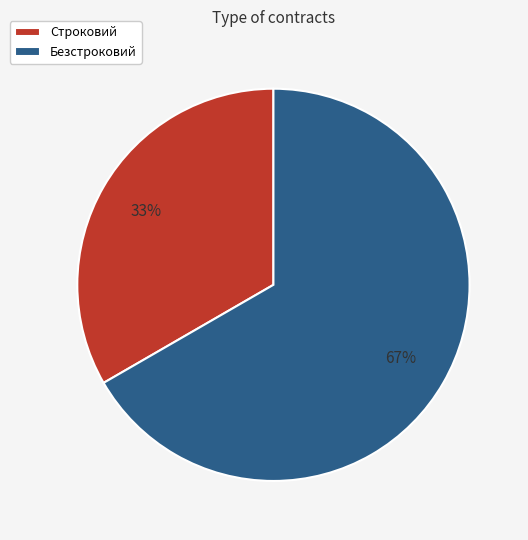

Approximately how many times larger is the value at Безстроковий compared to Строковий?

2.0